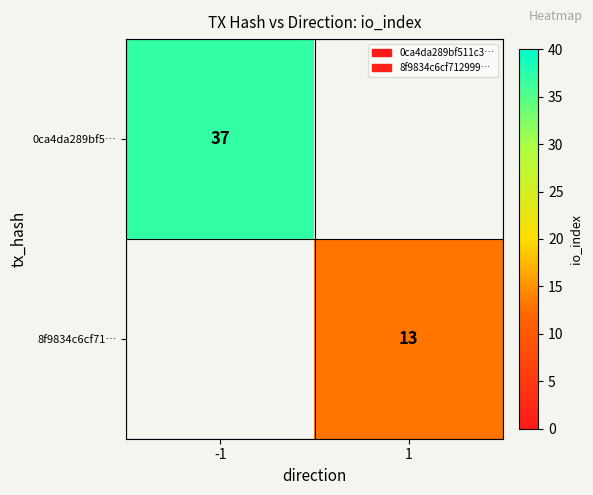

At which category does the chart reach its minimum across all series?

1